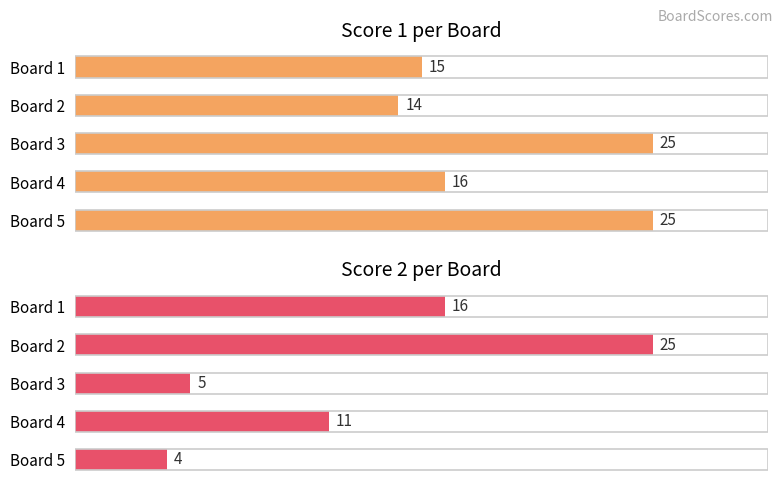

What is the value of the Score 1 bar at the 5th from the left?

25